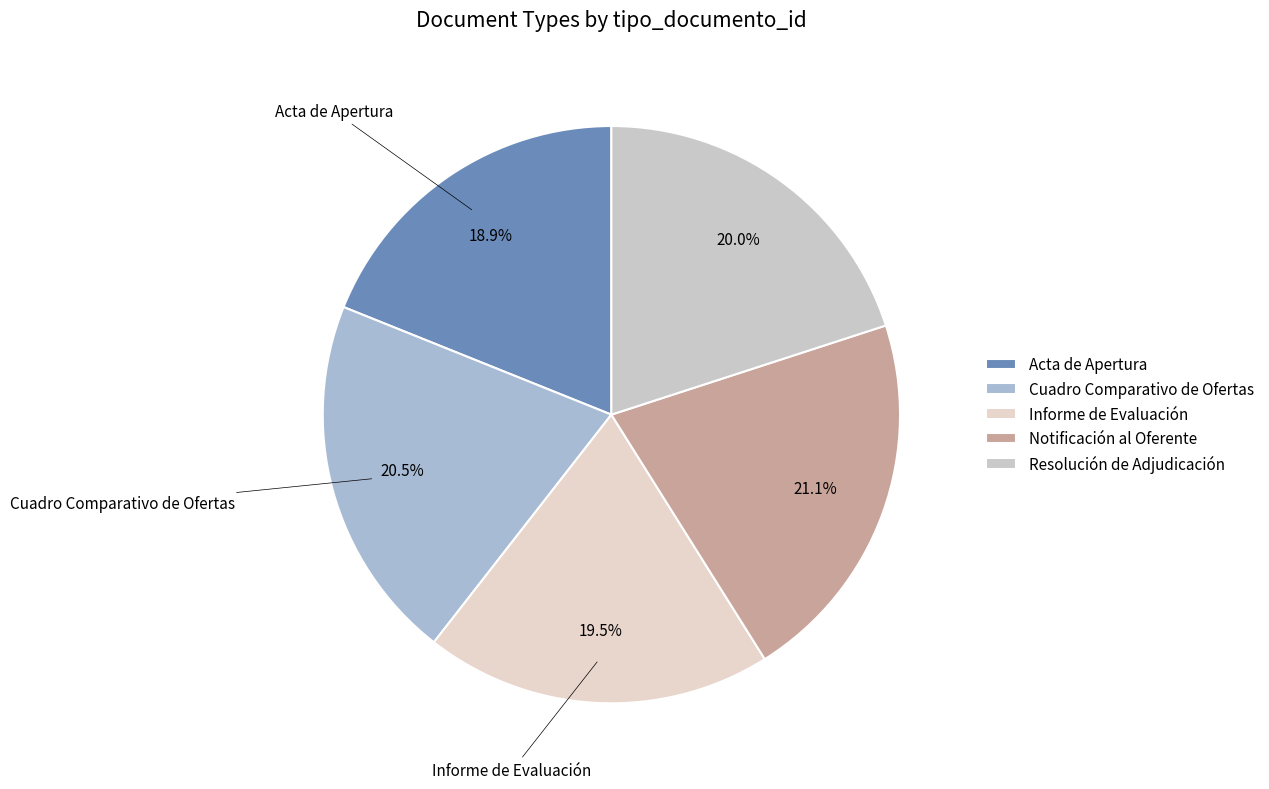

What is the largest slice in the pie chart?

Notificación al Oferente